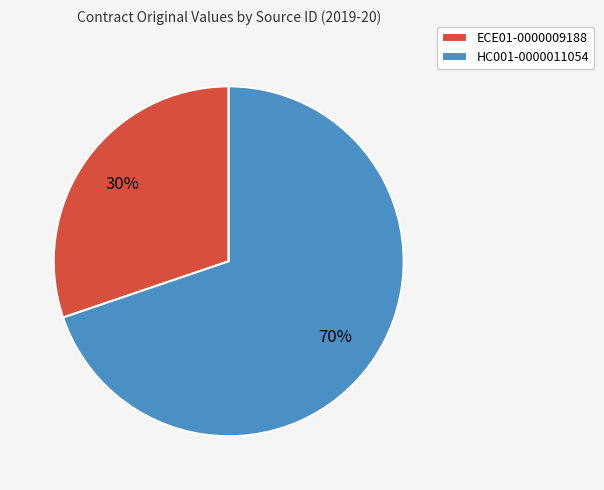

What is the largest slice in the pie chart?

HC001-0000011054